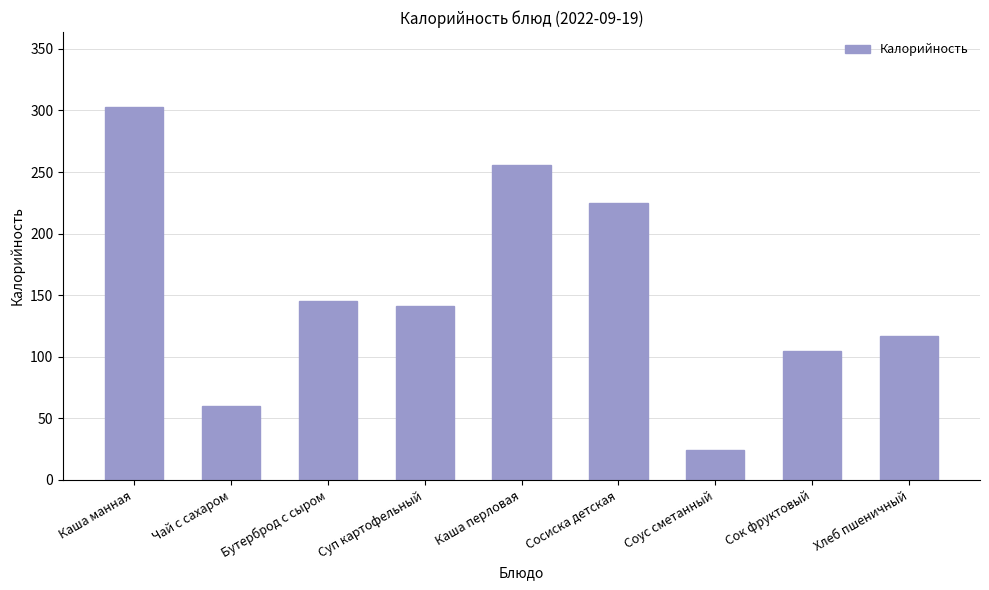

Are the bars horizontal?

No